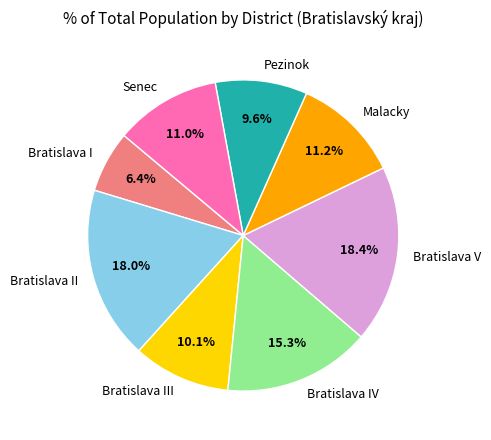

Which slice is the smallest?

Bratislava I